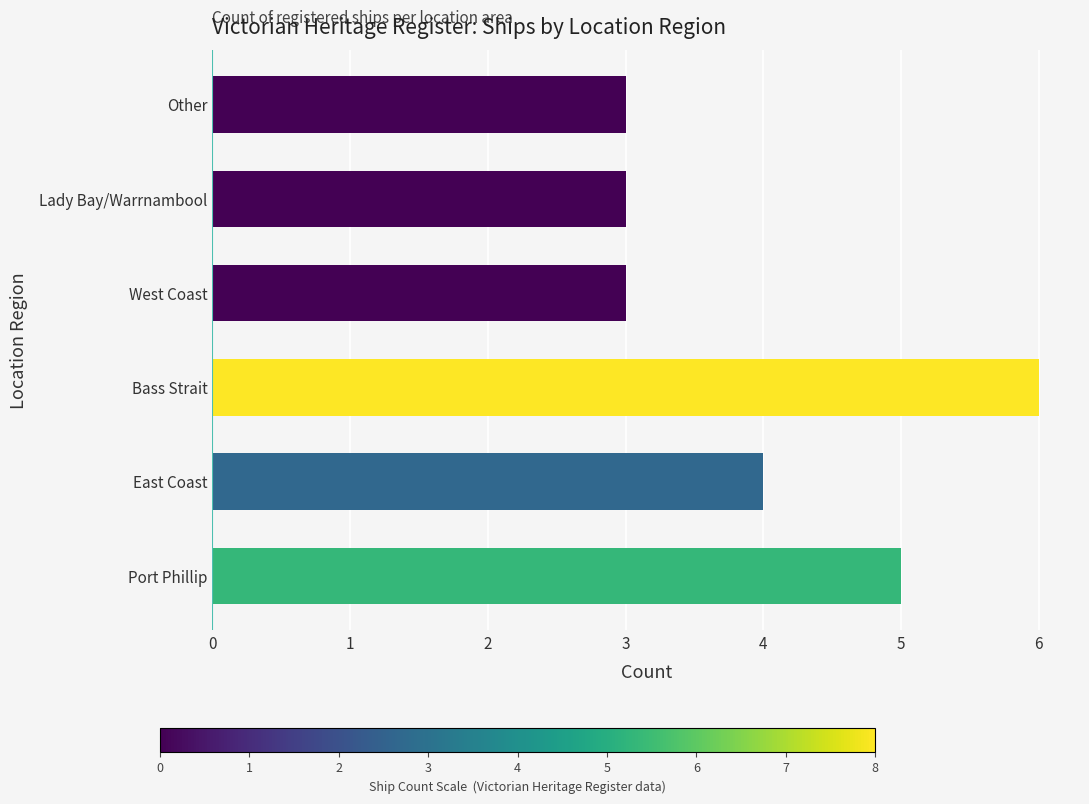

Which category has the highest value across all series?

Bass Strait